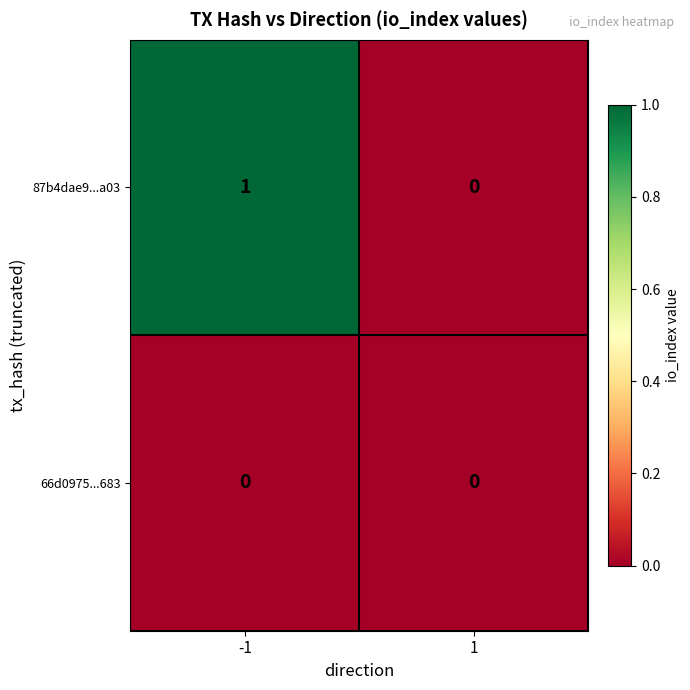

Which series has the largest total across all categories?

87b4dae9...a03